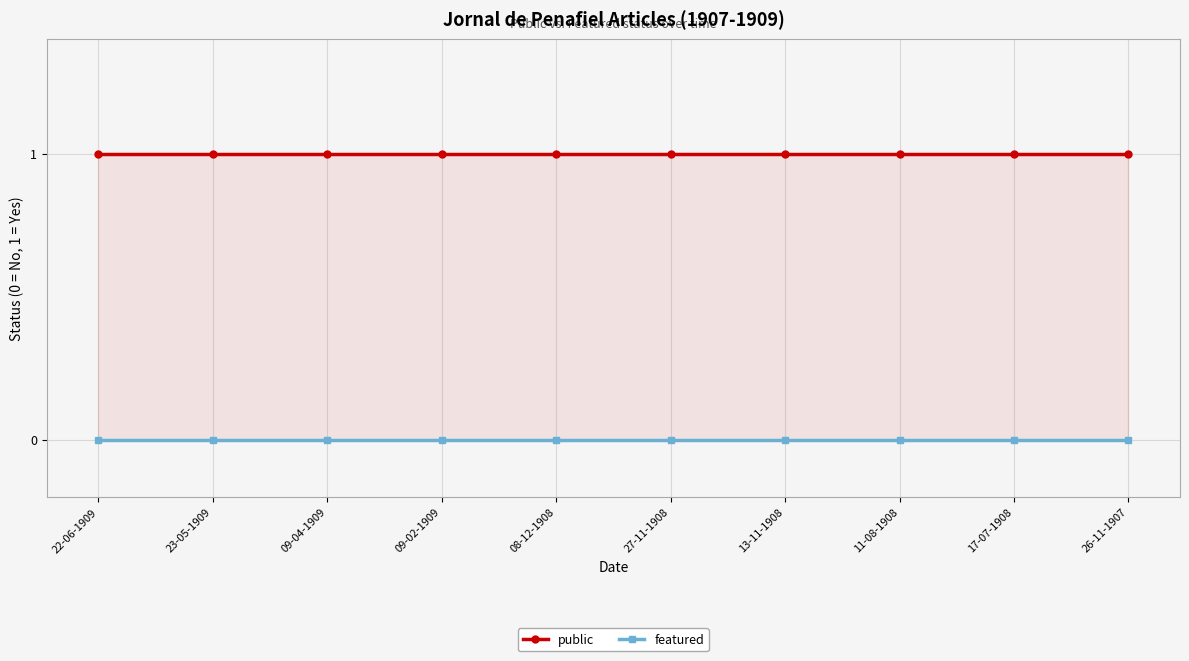

True or false: public has more than 1 interior local peaks.

False